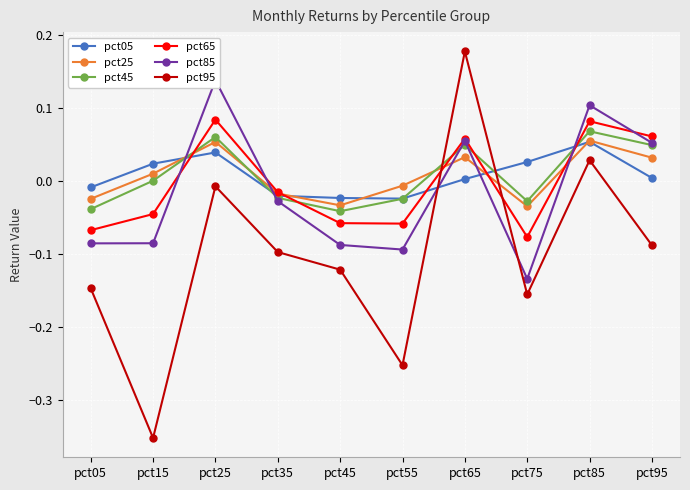

Which series has the largest total across all categories?

pct05